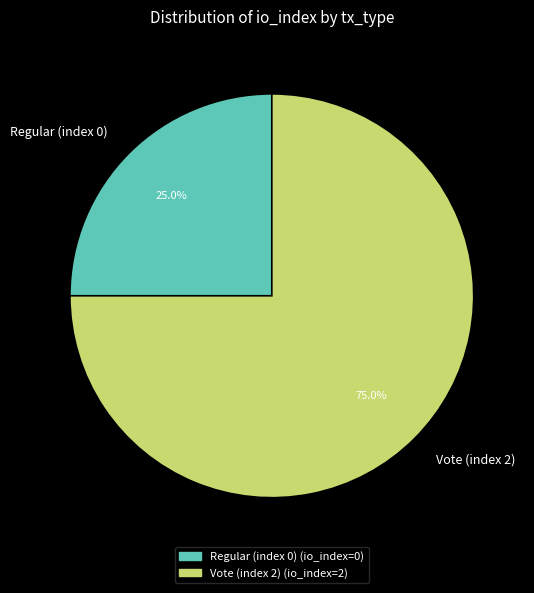

What is the majority slice?

Vote (index 2)